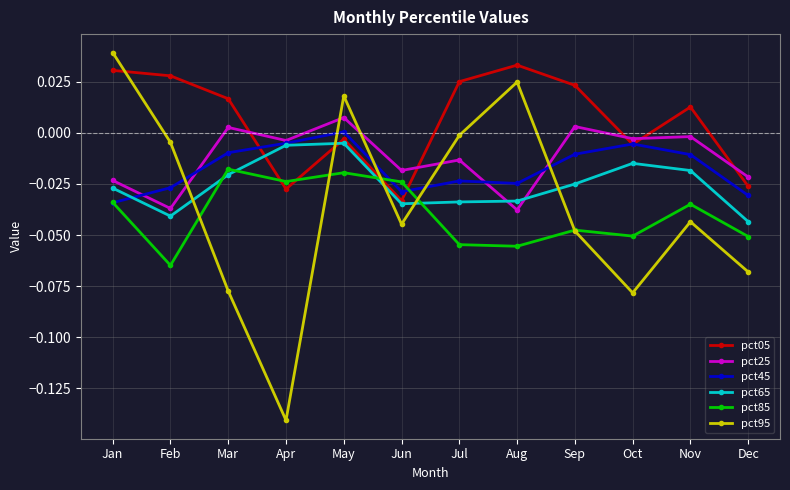

How many times do pct95 and pct45 cross each other?

5